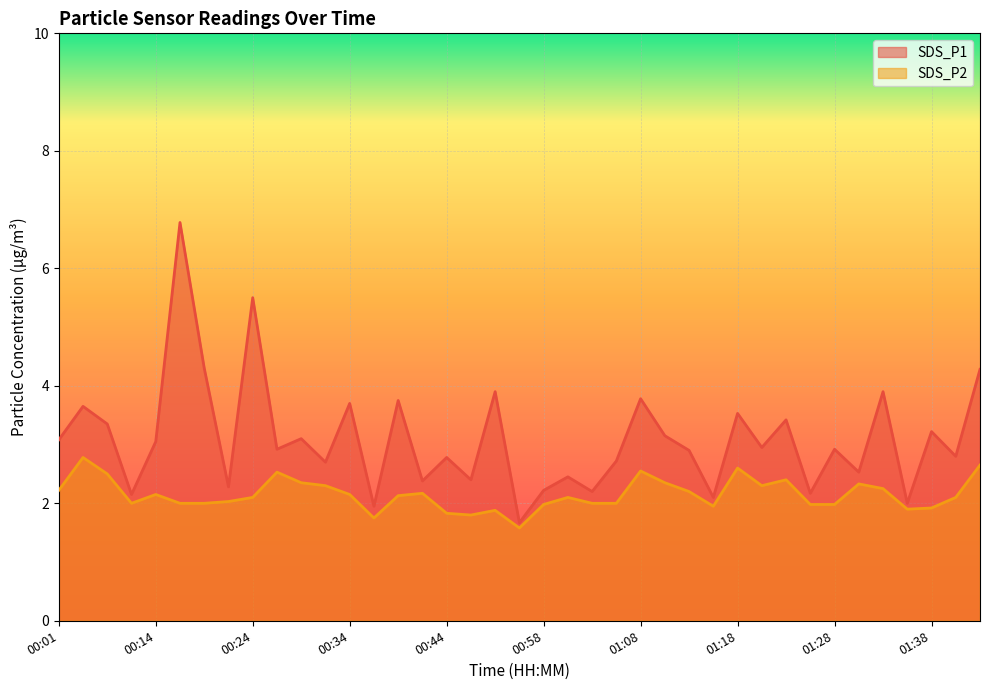

The value of SDS_P2 at 00:32 is 1.1. True or false?

False